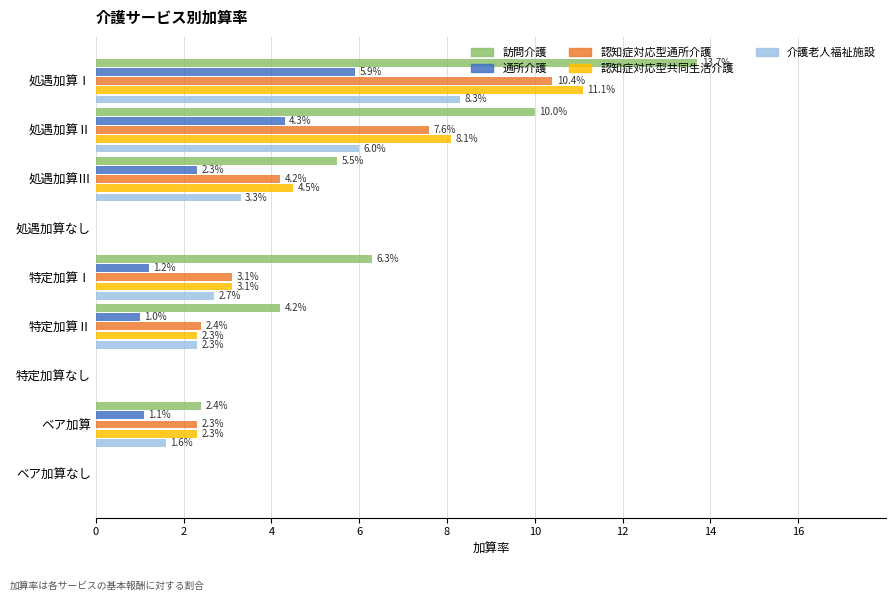

What are all the series names shown in the legend?

訪問介護, 通所介護, 認知症対応型通所介護, 認知症対応型共同生活介護, 介護老人福祉施設